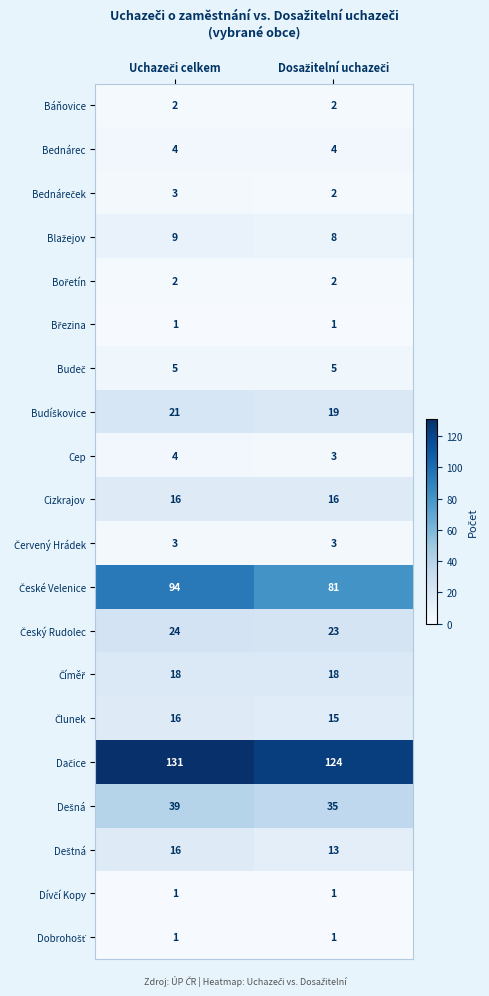

What is the greatest value displayed?

131